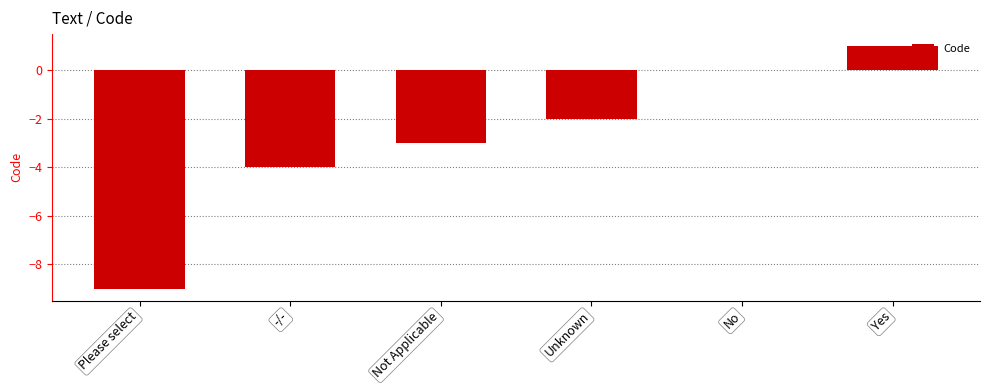

What value does the data have at Please select, to the nearest 5?

-10